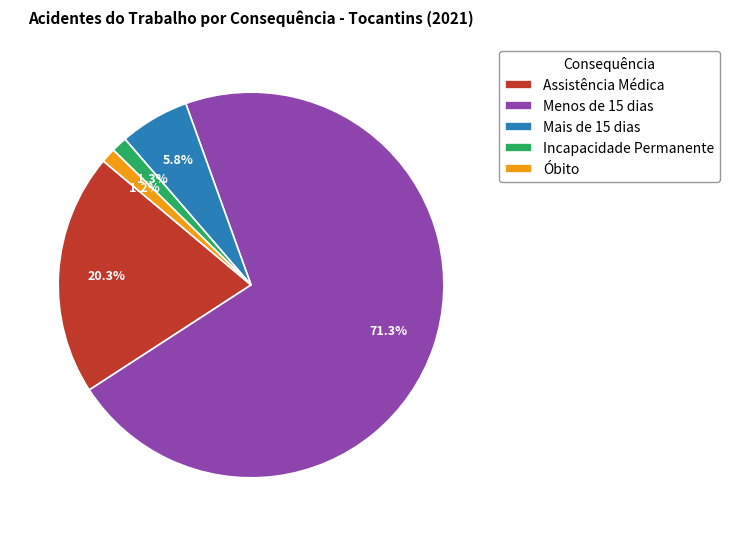

True or false: Assistência Médica accounts for 9% of the total.

False